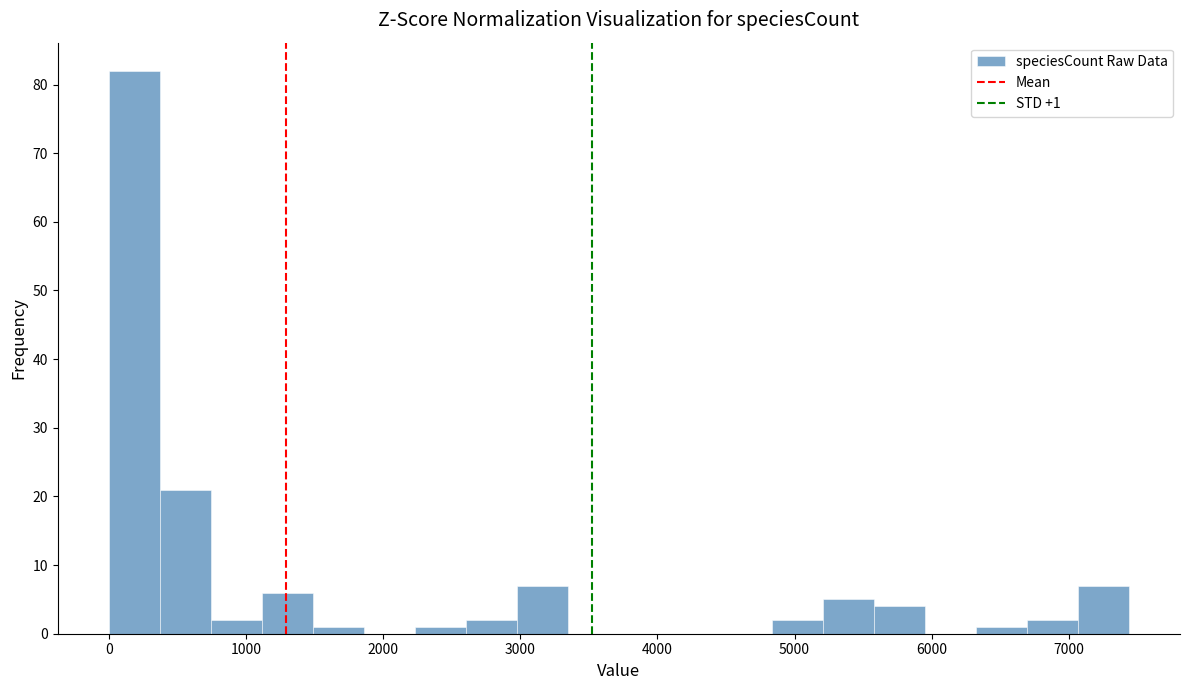

Read against the x-axis, roughly where is the centre of the tallest bar?

200